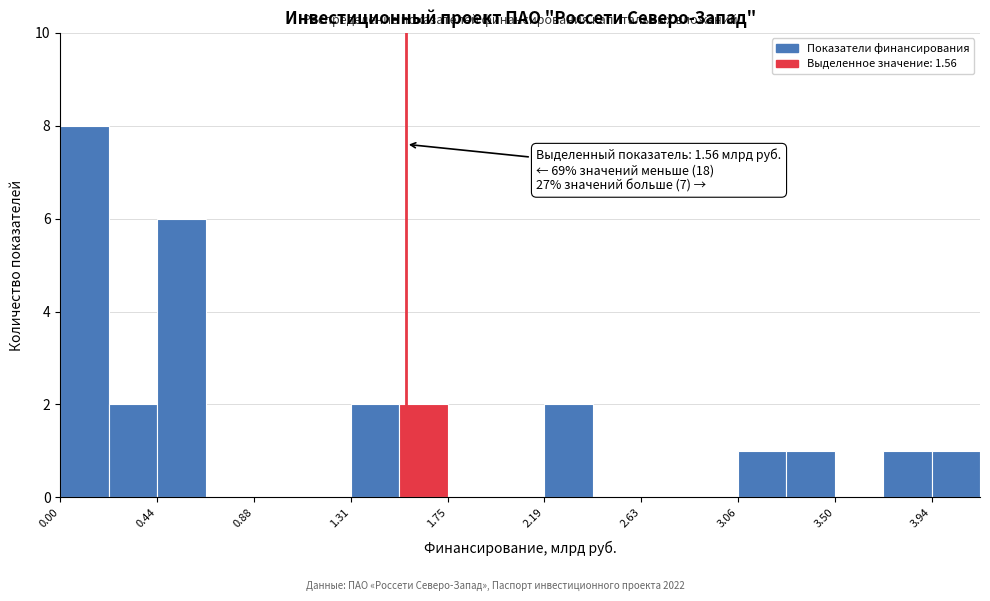

Over which range of the x-axis is the bar tallest?

0.00 to 0.20